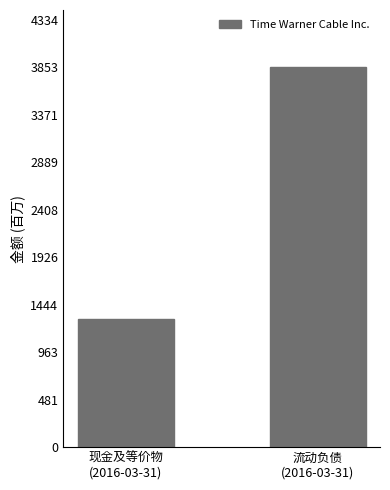

What is the label of the 2nd bar from the left?

流动负债
(2016-03-31)